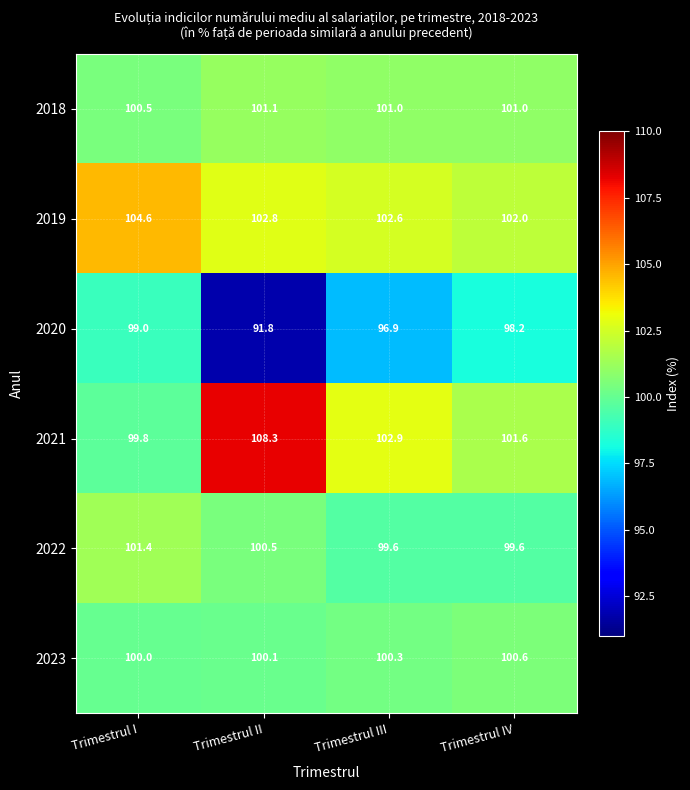

Reading left to right, transcribe all the data shown in this chart.

2018: Trimestrul I=100.5	Trimestrul II=101.1	Trimestrul III=101.0	Trimestrul IV=101.0
2019: Trimestrul I=104.6	Trimestrul II=102.8	Trimestrul III=102.6	Trimestrul IV=102.0
2020: Trimestrul I=99.0	Trimestrul II=91.8	Trimestrul III=96.9	Trimestrul IV=98.2
2021: Trimestrul I=99.8	Trimestrul II=108.3	Trimestrul III=102.9	Trimestrul IV=101.6
2022: Trimestrul I=101.4	Trimestrul II=100.5	Trimestrul III=99.6	Trimestrul IV=99.6
2023: Trimestrul I=100.0	Trimestrul II=100.1	Trimestrul III=100.3	Trimestrul IV=100.6